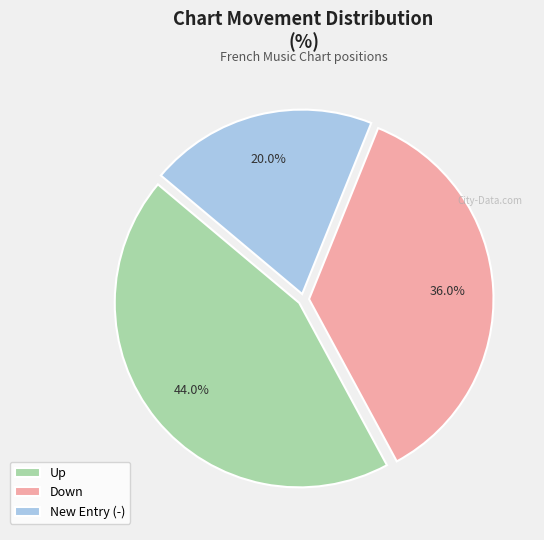

What percentage do New Entry (-) and Up together represent?

64.0%